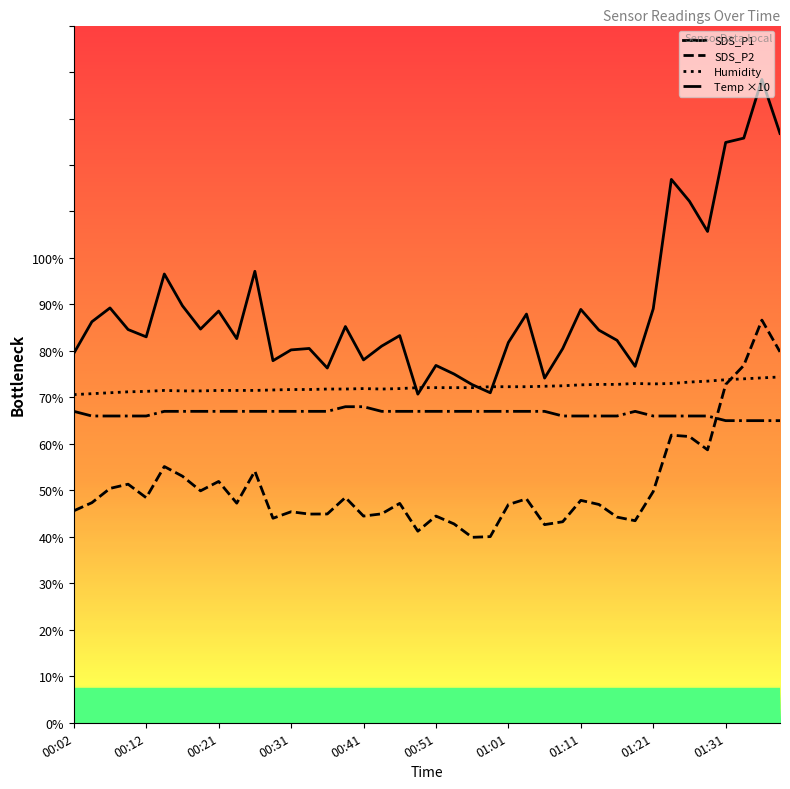

Which series has the largest range (max minus min)?

SDS_P1